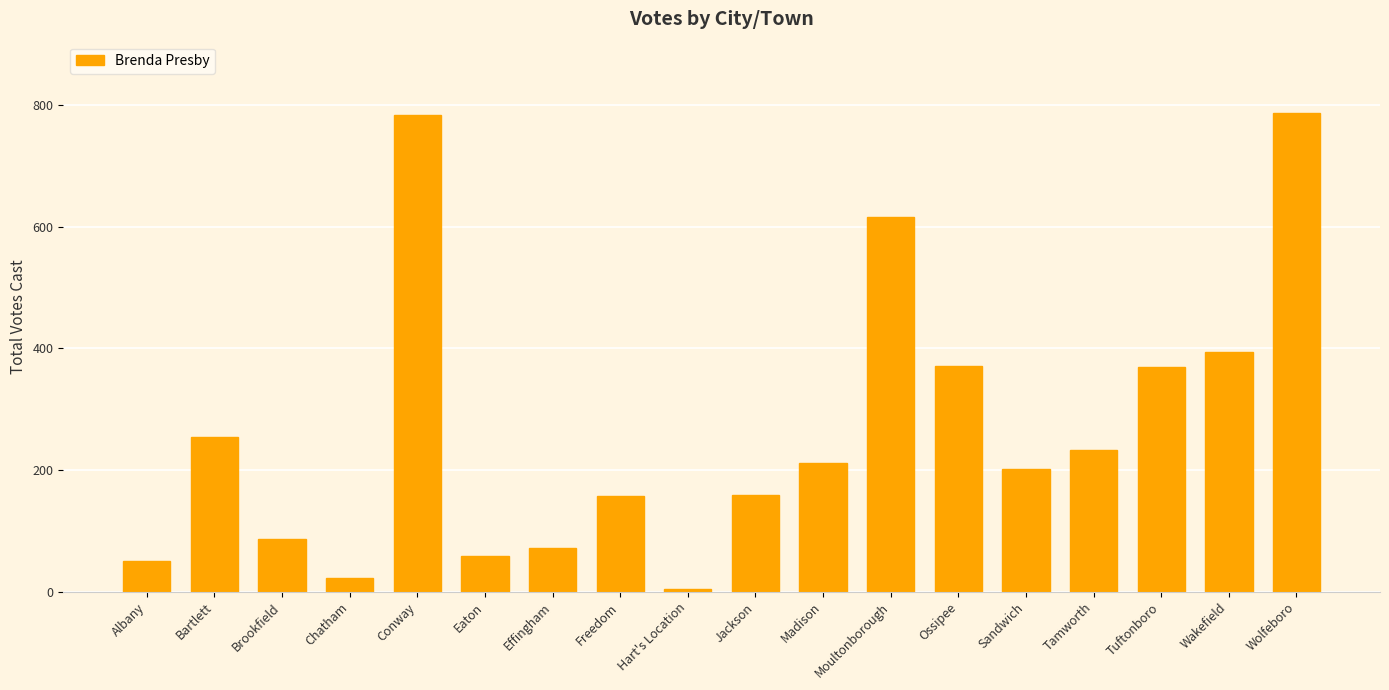

What is the label of the 10th bar from the left?

Jackson